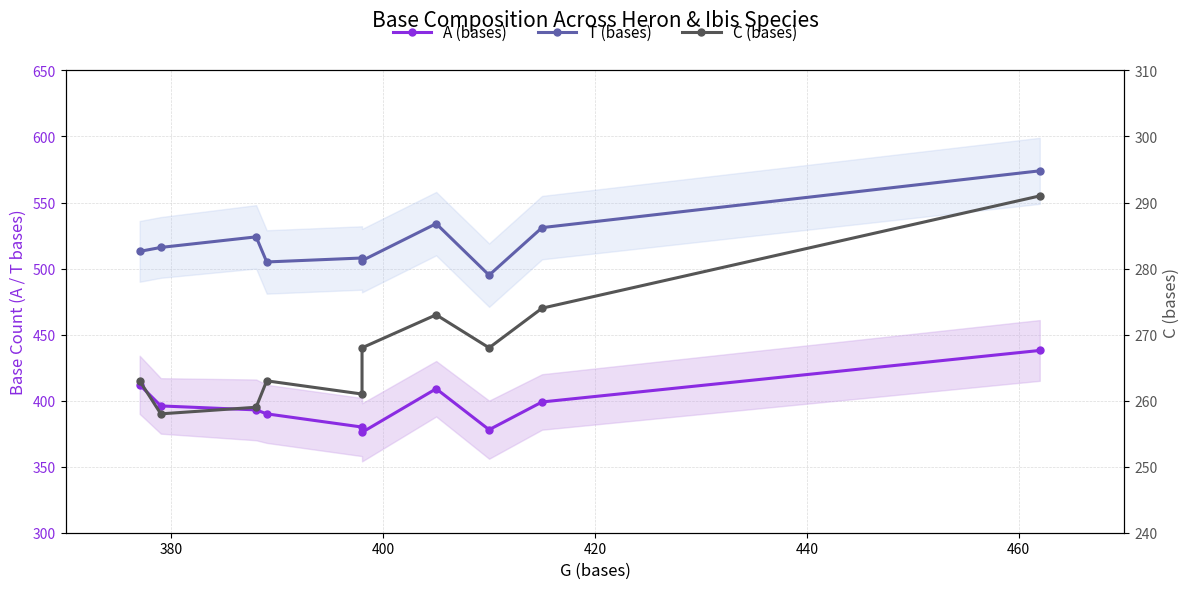

List the series in order of their overall mean, highest first.

T (bases), A (bases), C (bases)